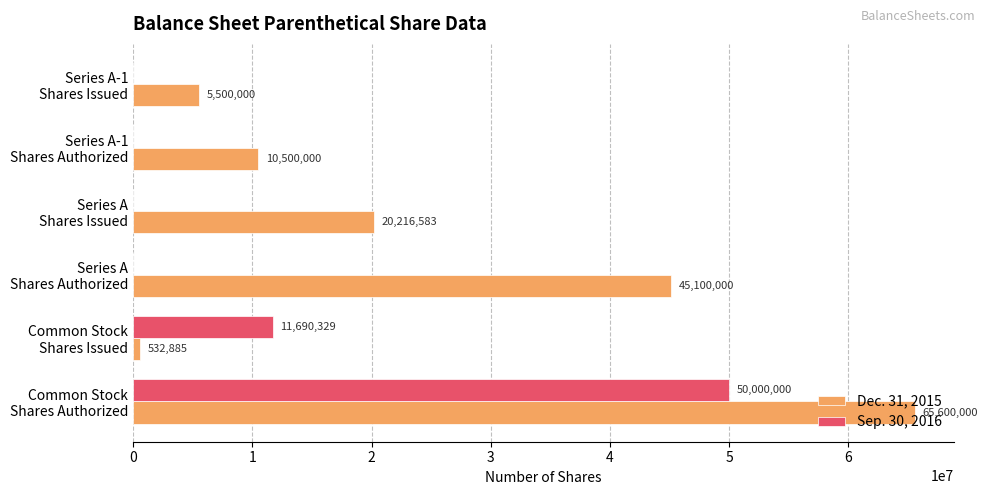

Where is Dec. 31, 2015 nearest to the value 33066442?

Series A
Shares Authorized